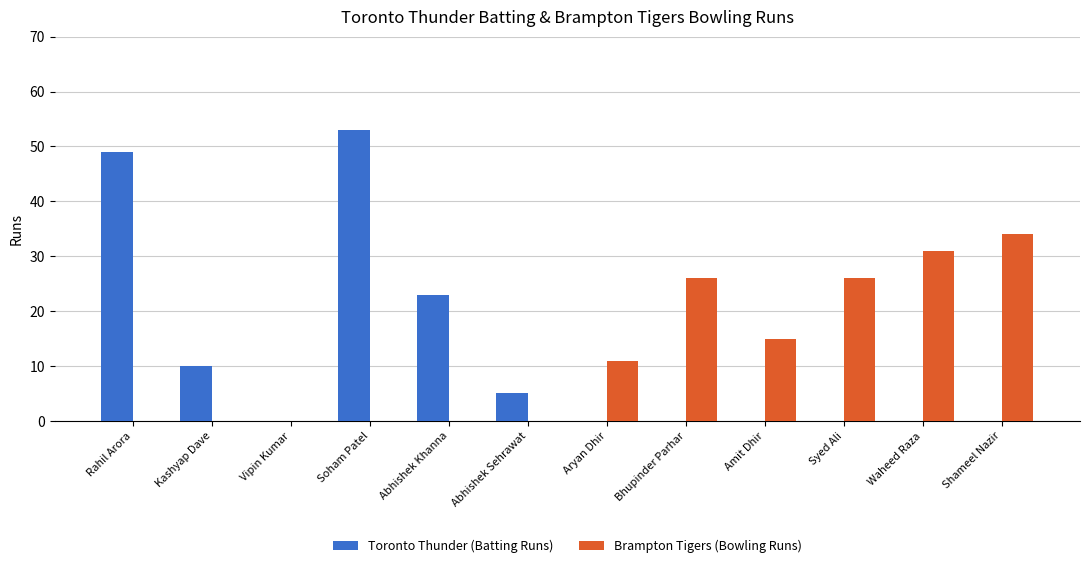

Reading left to right, what are all the values shown in this chart?

Toronto Thunder (Batting Runs): 49	10	0	53	23	5	0	0	0	0	0	0
Brampton Tigers (Bowling Runs): 0	0	0	0	0	0	11	26	15	26	31	34